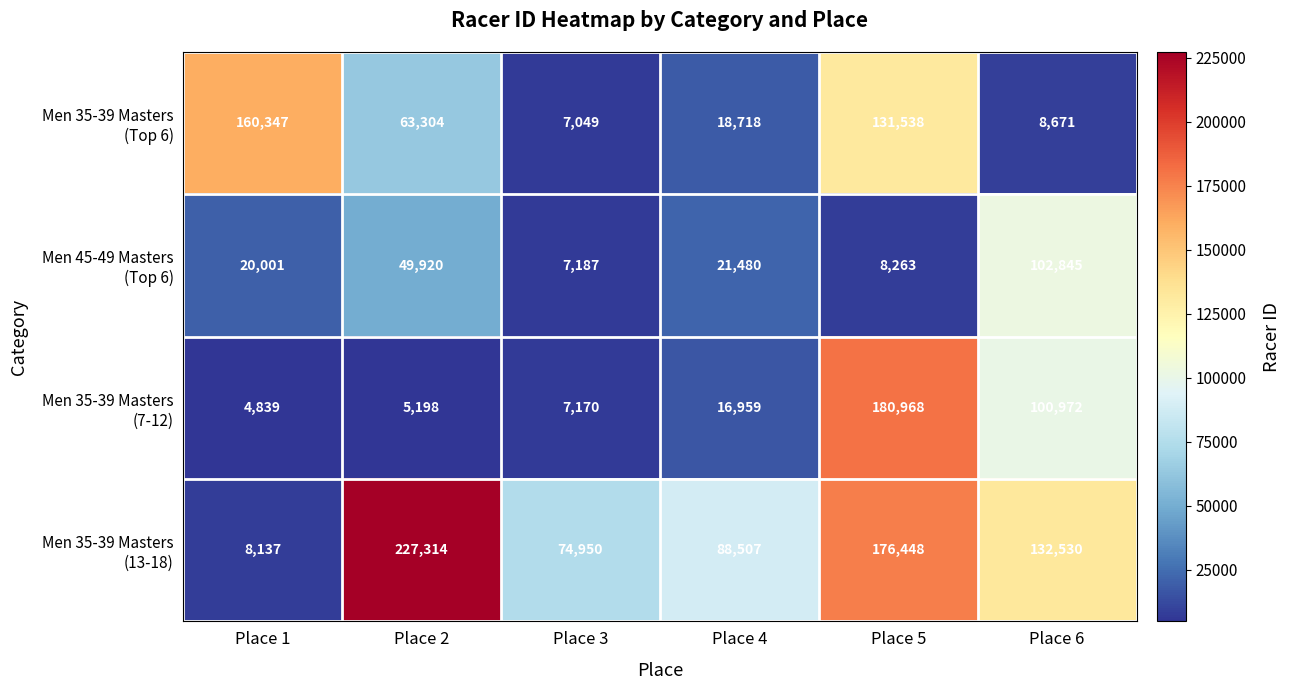

What is the total value across all series at Place 4?

145664